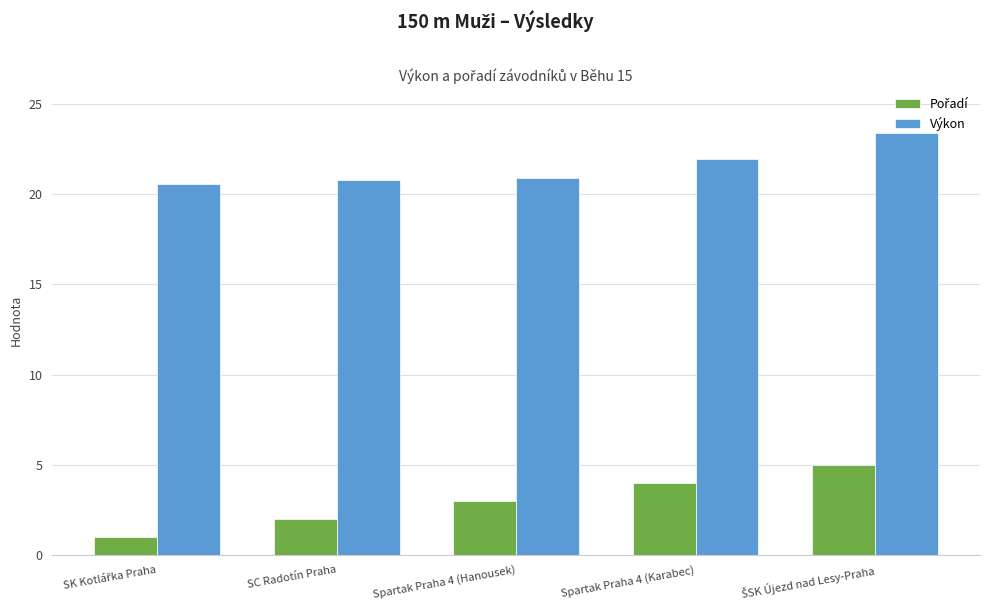

What is the lowest value of the Výkon series?

20.6